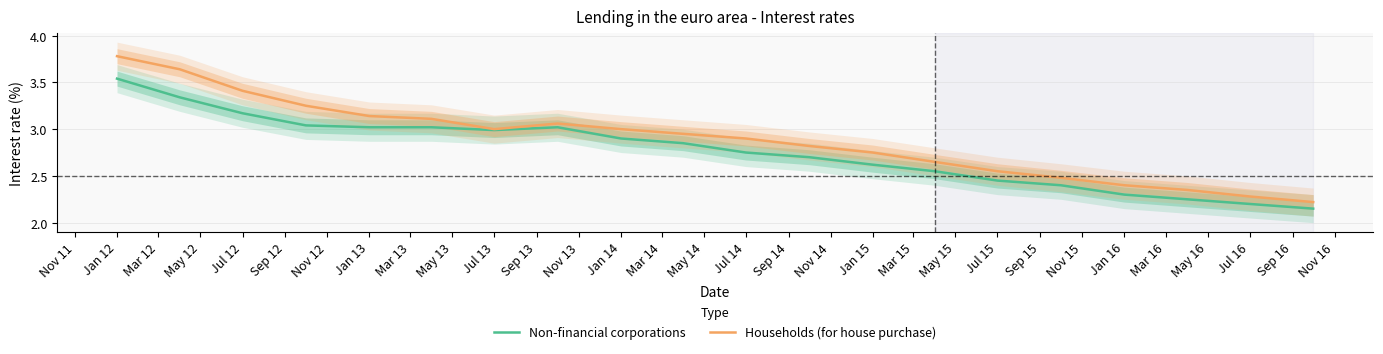

Count the number of categories in the chart.

20